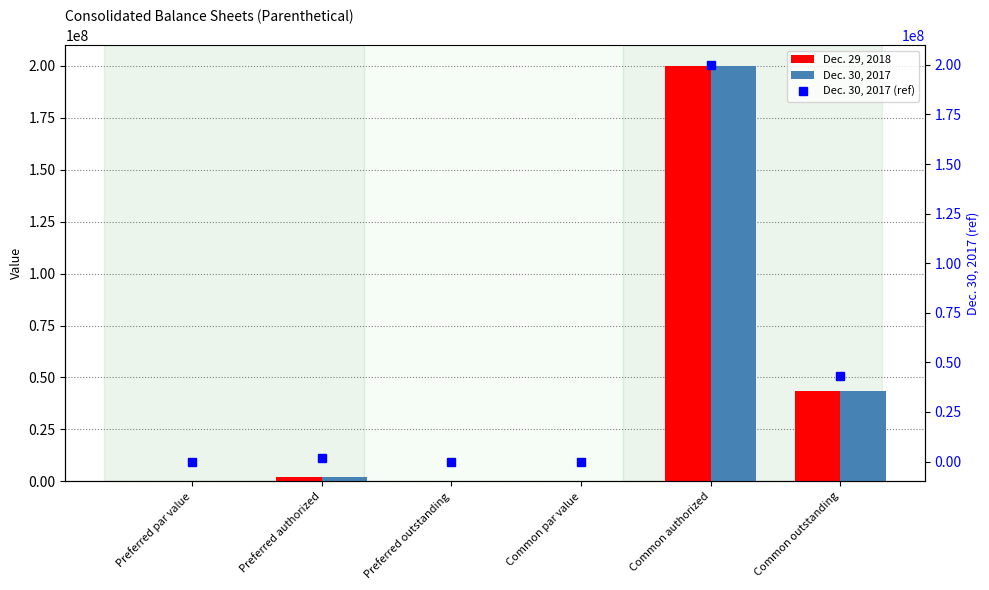

True or false: Dec. 30, 2017 (ref) has a value of 1 at Preferred par value.

True